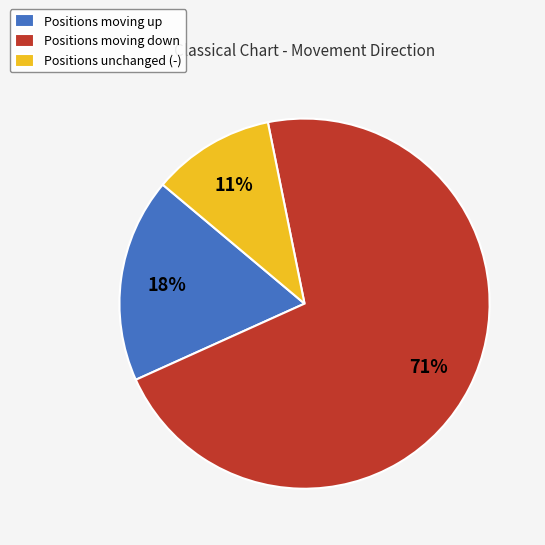

Which slice is the smallest?

Positions unchanged (-)